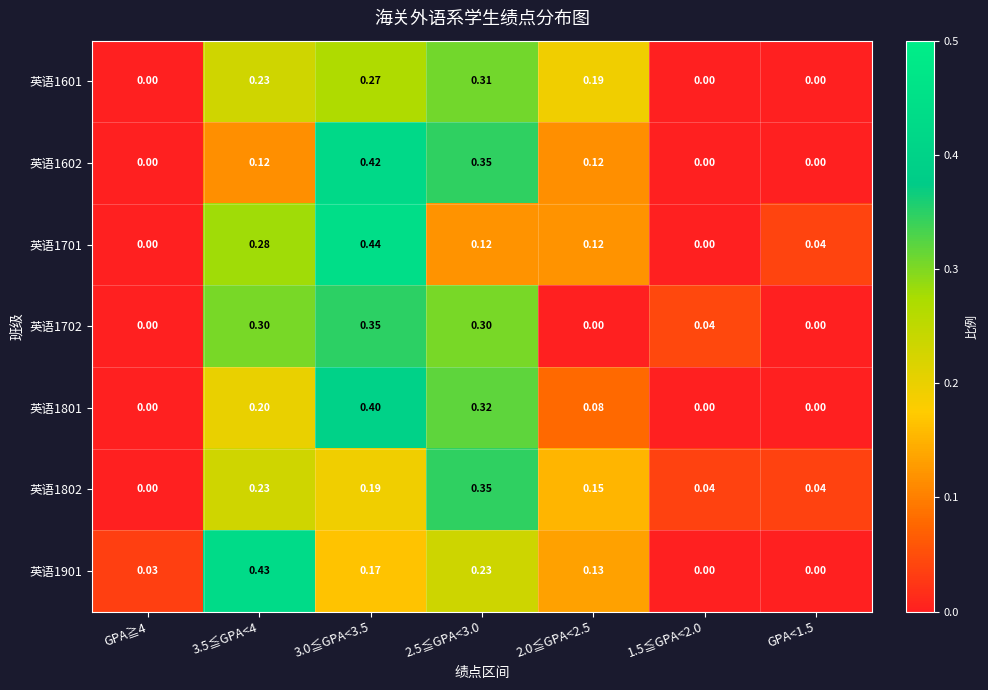

Which series has the largest total across all categories?

英语1602